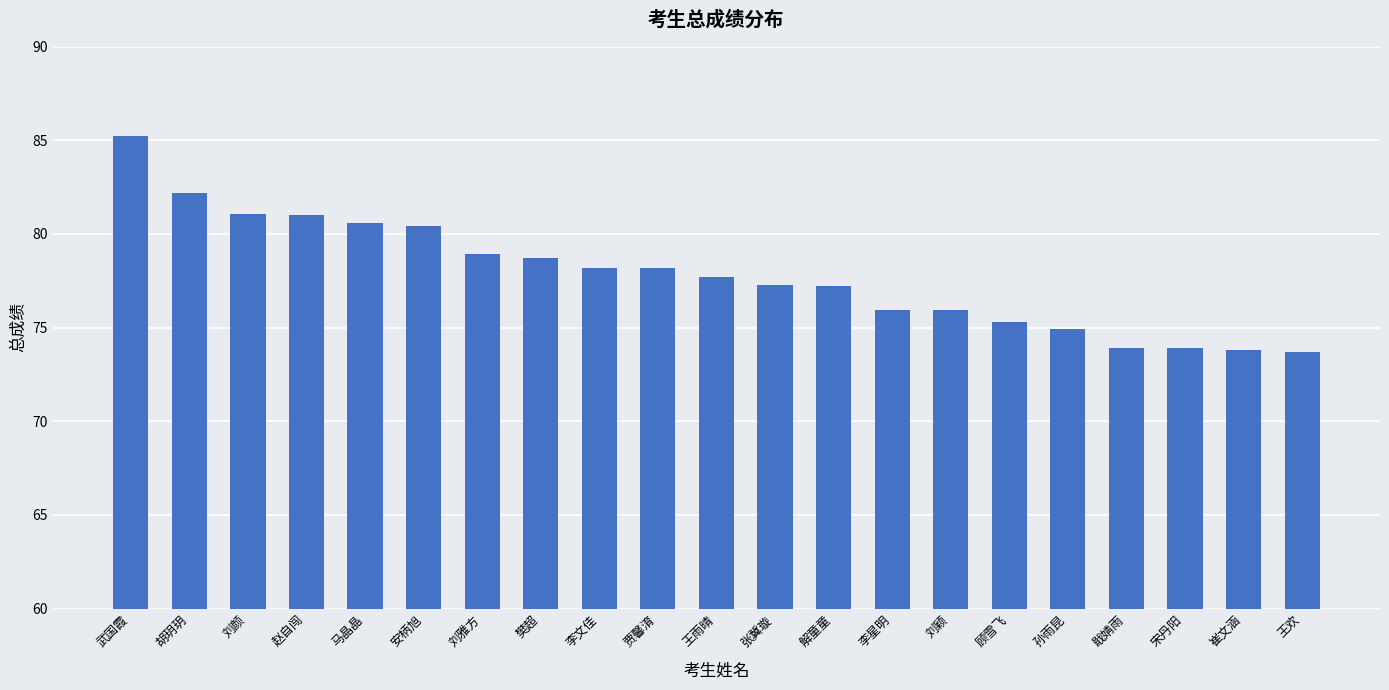

What is the approximate value at 马晶晶?

80.6